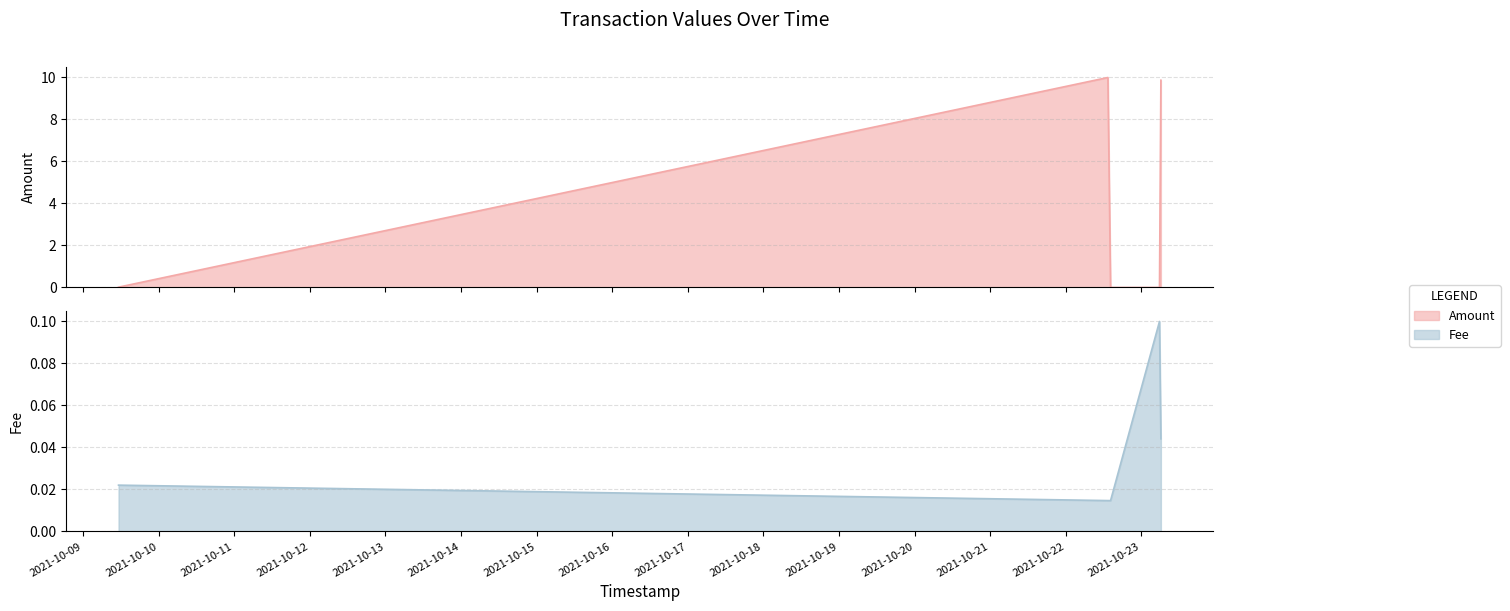

True or false: Amount has a value of 6.8 at 2021-10-22 13:23:42.

False